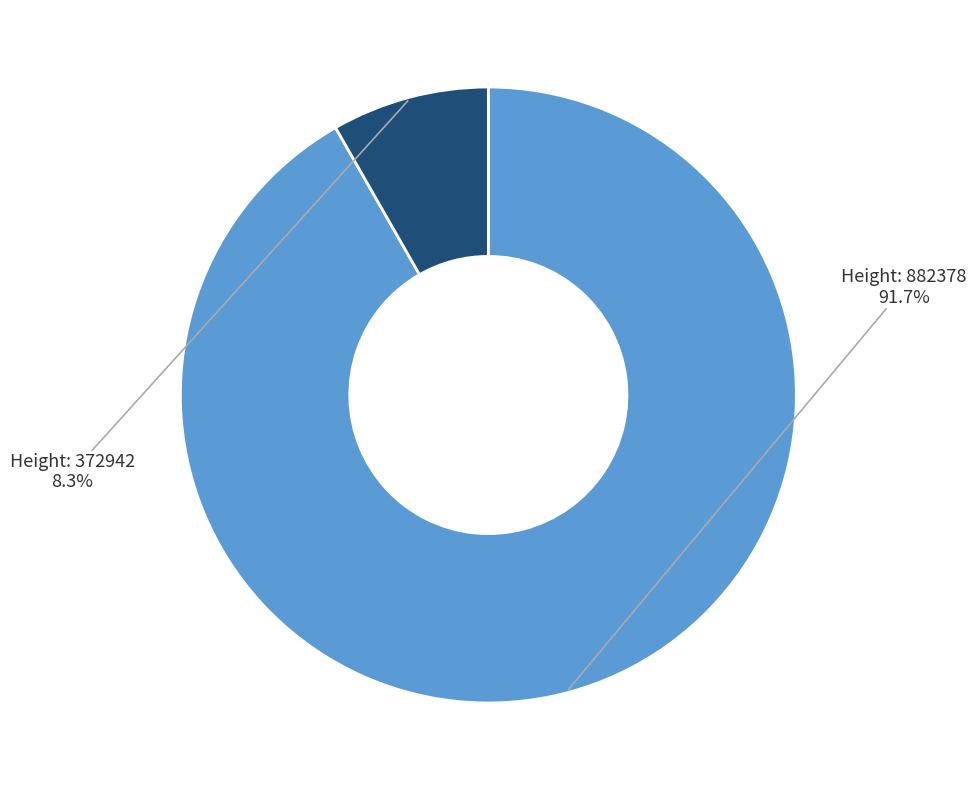

To the nearest percent, what is the average slice percentage?

50%